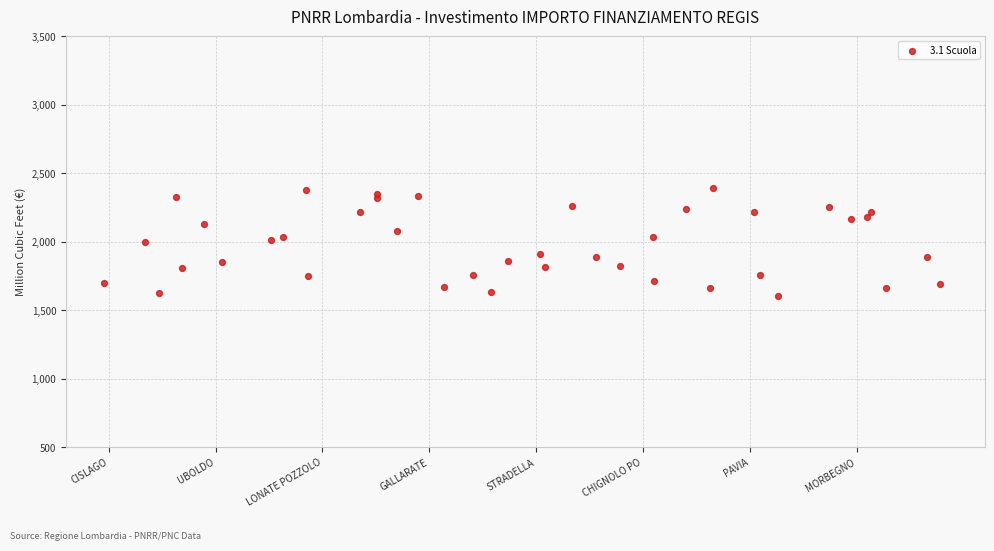

What is the range of Y values (max minus min)?

785.1